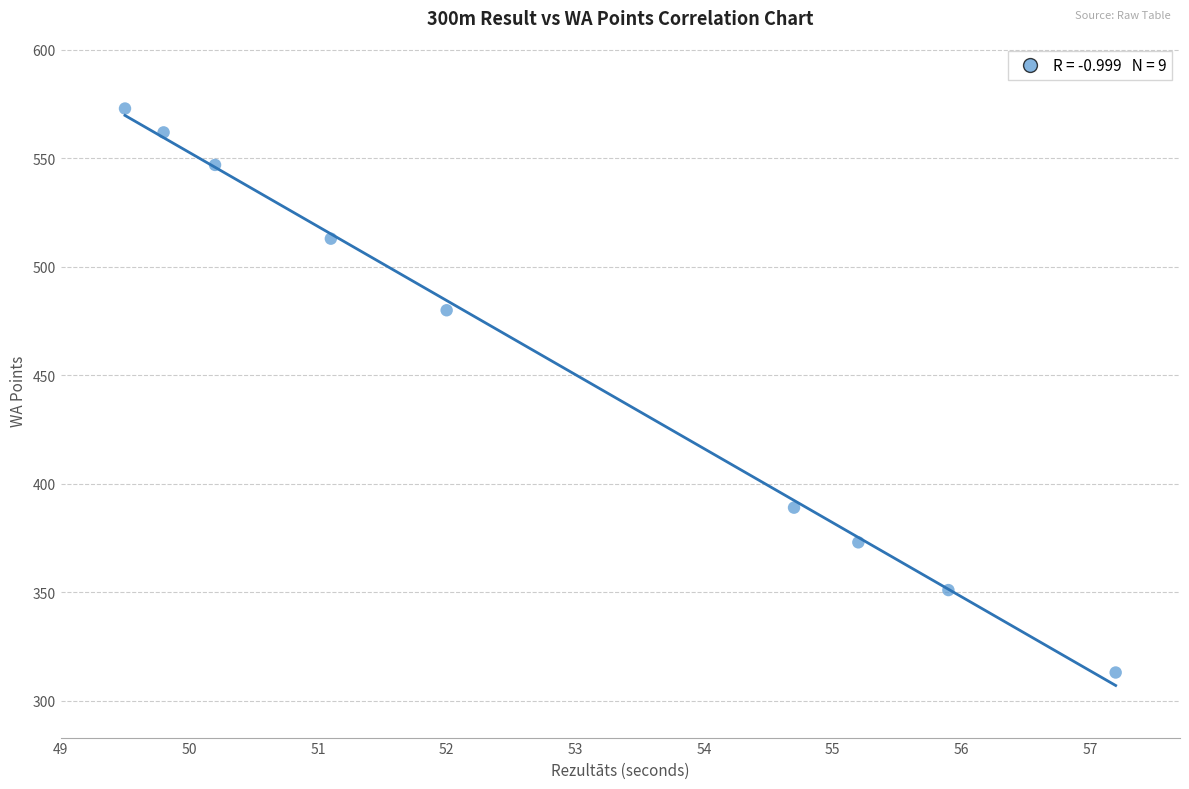

What Y value in the scatter plot is closest to 443?

480